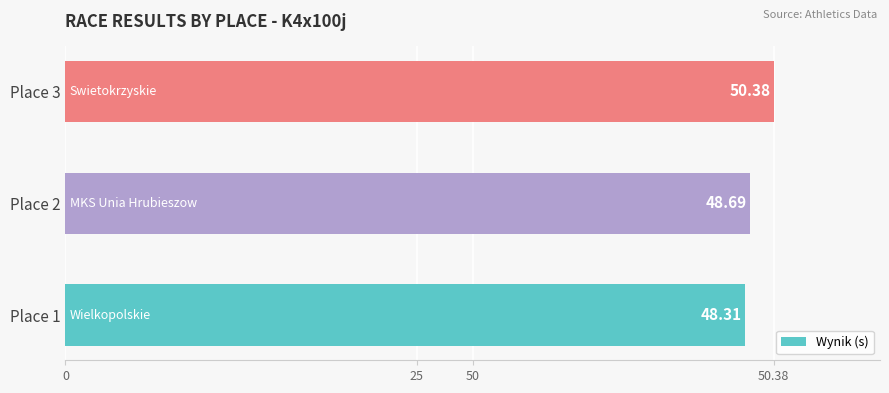

Does the chart contain any negative values?

No